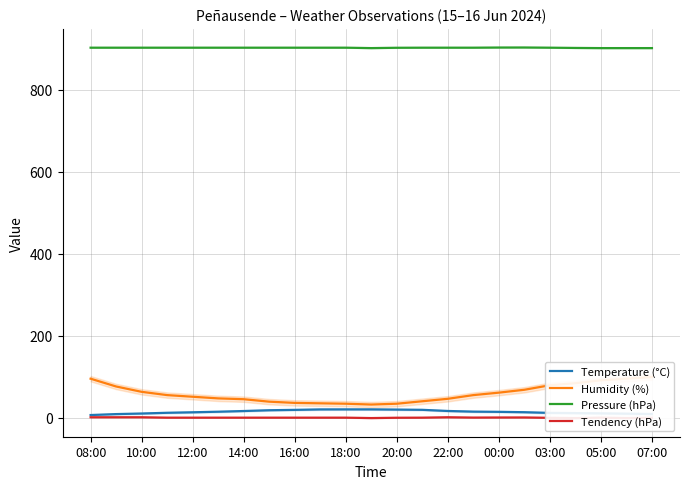

The Pressure (hPa) series shows 902.4 at 00:00. True or false?

True